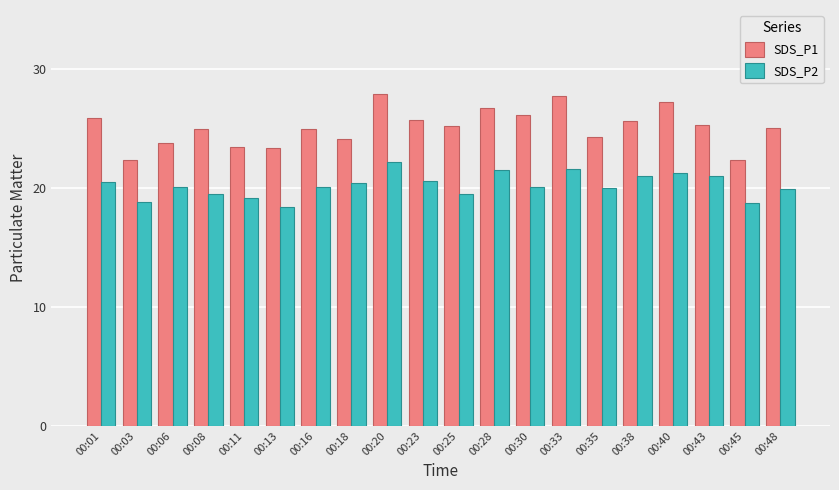

What are all the series names shown in the legend?

SDS_P1, SDS_P2